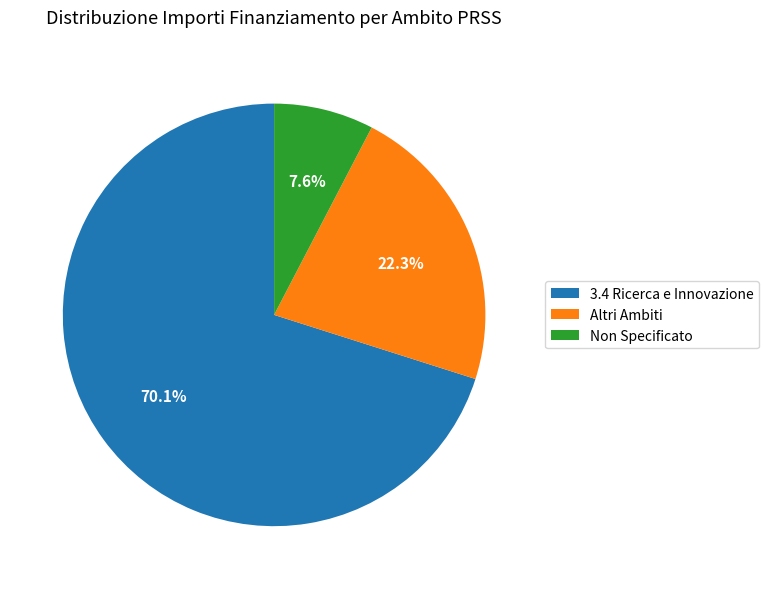

Which has a higher value, Non Specificato or 3.4 Ricerca e Innovazione?

3.4 Ricerca e Innovazione